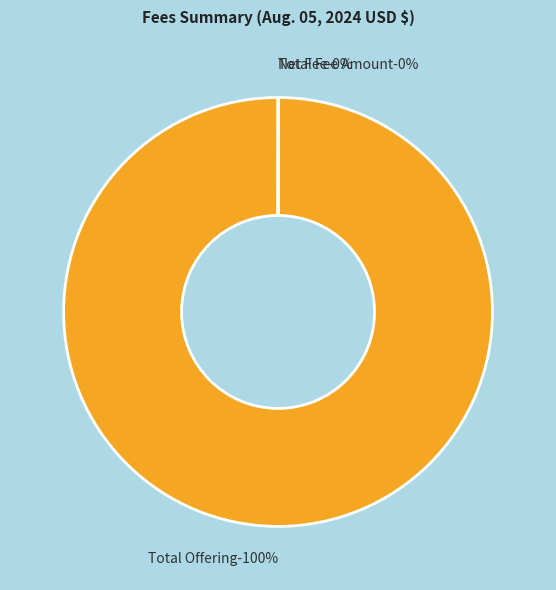

Which slice is the largest?

Total Offering